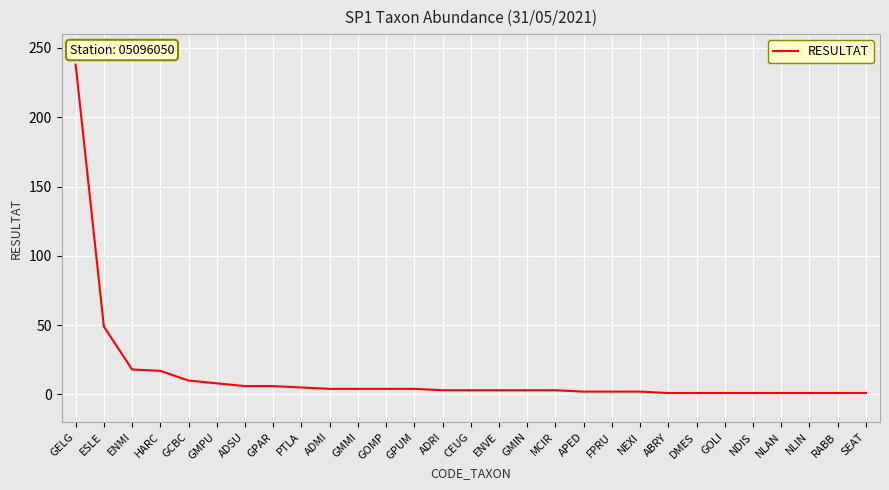

At which category does the chart reach its peak across all series?

GELG